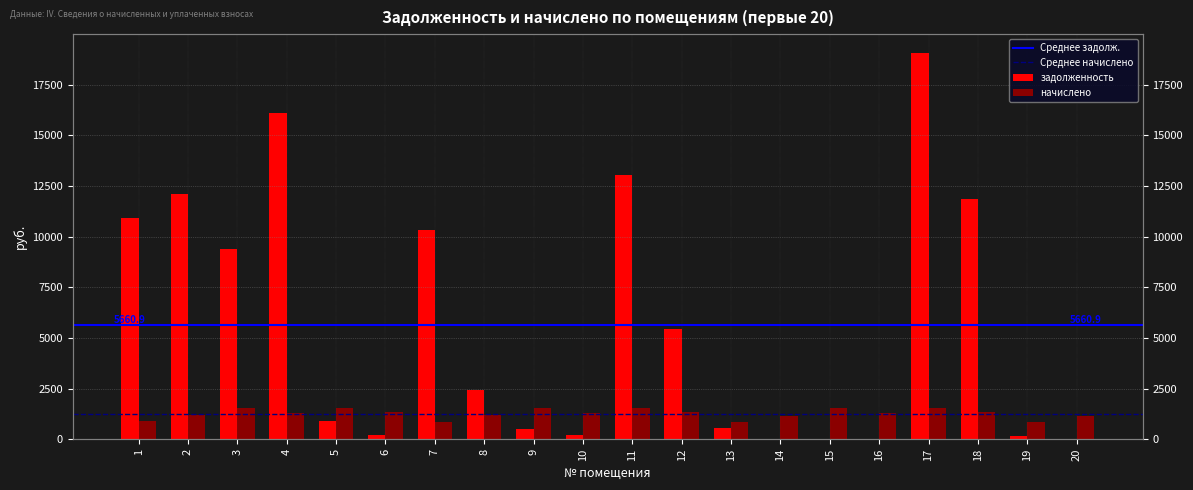

What is the sum of all задолженность (взнос) values?

113218.2